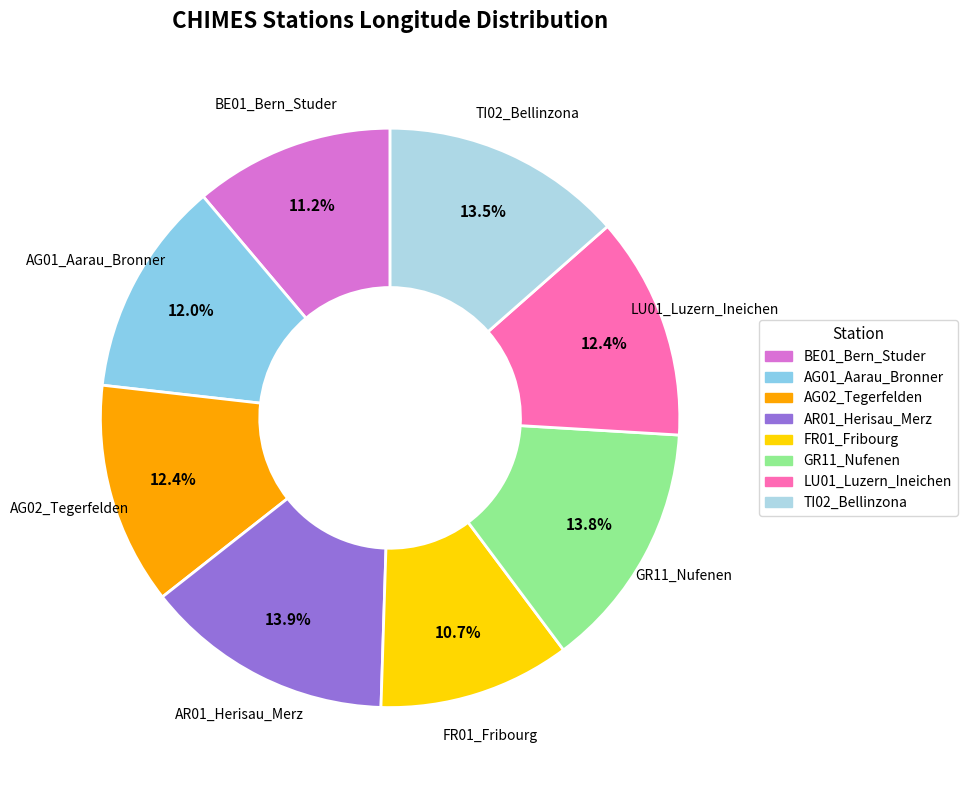

Approximately how many times larger is the value at LU01_Luzern_Ineichen compared to AR01_Herisau_Merz?

0.9